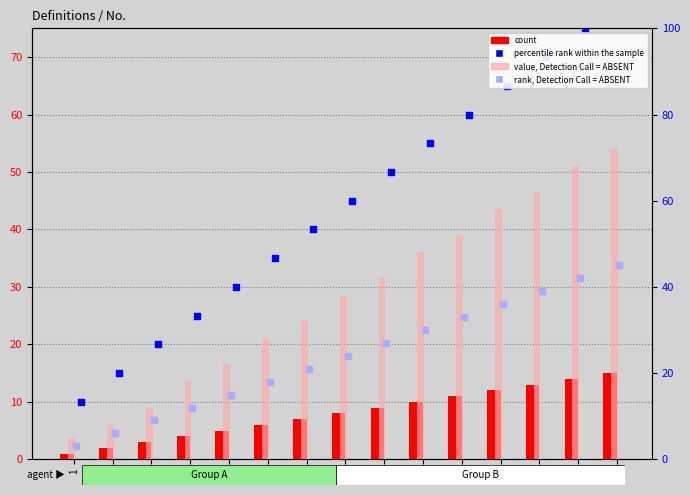

At how many categories does at least one series exceed 71?

2